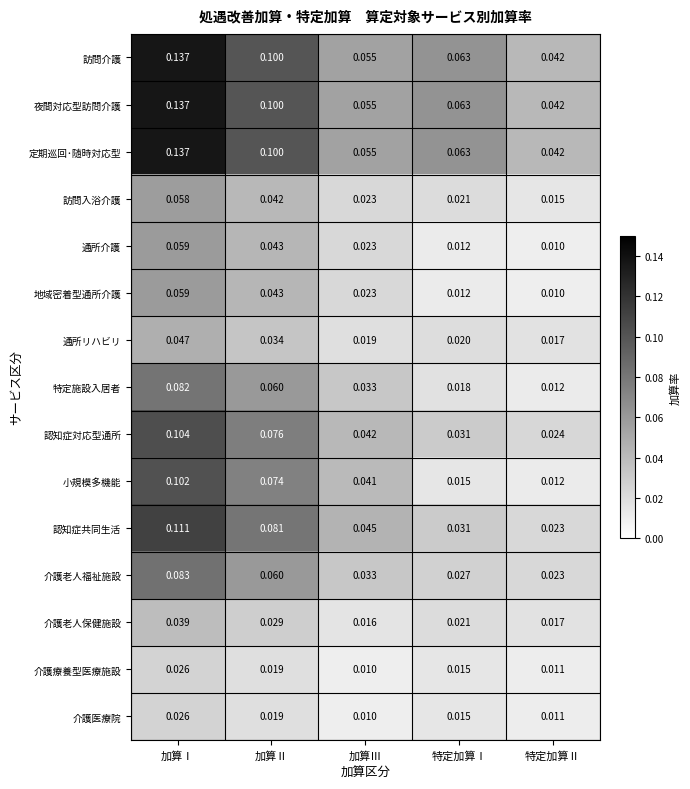

Between 加算Ⅲ and 特定加算Ⅱ, which series saw the biggest shift?

小規模多機能